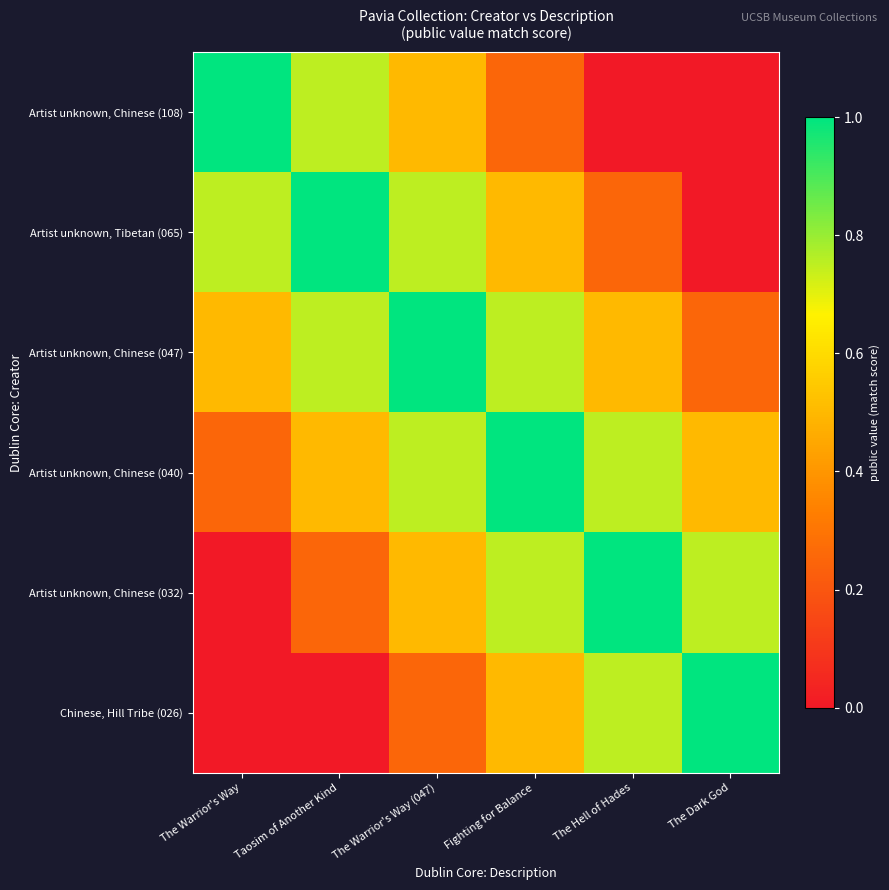

Reading left to right, extract all data points from this chart.

Artist unknown, Chinese (108): The Warrior's Way=1.0	Taosim of Another Kind=0.8	The Warrior's Way (047)=0.5	Fighting for Balance=0.2	The Hell of Hades=0.0	The Dark God=0.0
Artist unknown, Tibetan (065): The Warrior's Way=0.8	Taosim of Another Kind=1.0	The Warrior's Way (047)=0.8	Fighting for Balance=0.5	The Hell of Hades=0.2	The Dark God=0.0
Artist unknown, Chinese (047): The Warrior's Way=0.5	Taosim of Another Kind=0.8	The Warrior's Way (047)=1.0	Fighting for Balance=0.8	The Hell of Hades=0.5	The Dark God=0.2
Artist unknown, Chinese (040): The Warrior's Way=0.2	Taosim of Another Kind=0.5	The Warrior's Way (047)=0.8	Fighting for Balance=1.0	The Hell of Hades=0.8	The Dark God=0.5
Artist unknown, Chinese (032): The Warrior's Way=0.0	Taosim of Another Kind=0.2	The Warrior's Way (047)=0.5	Fighting for Balance=0.8	The Hell of Hades=1.0	The Dark God=0.8
Chinese, Hill Tribe (026): The Warrior's Way=0.0	Taosim of Another Kind=0.0	The Warrior's Way (047)=0.2	Fighting for Balance=0.5	The Hell of Hades=0.8	The Dark God=1.0